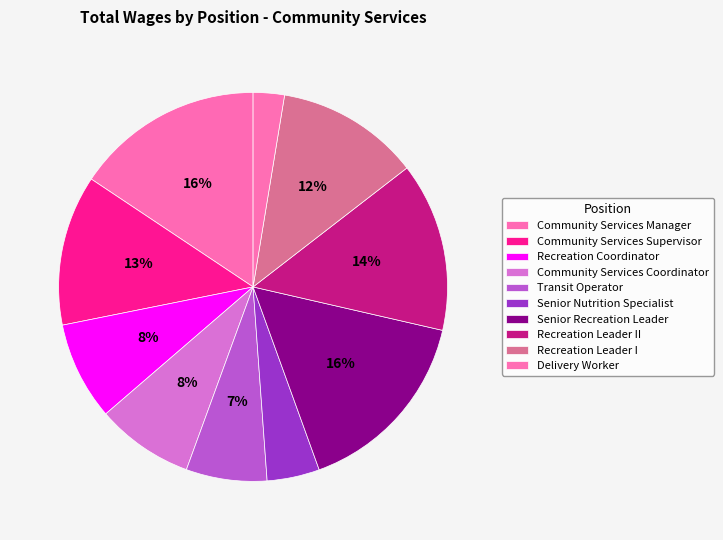

True or false: Community Services Supervisor accounts for 25% of the total.

False